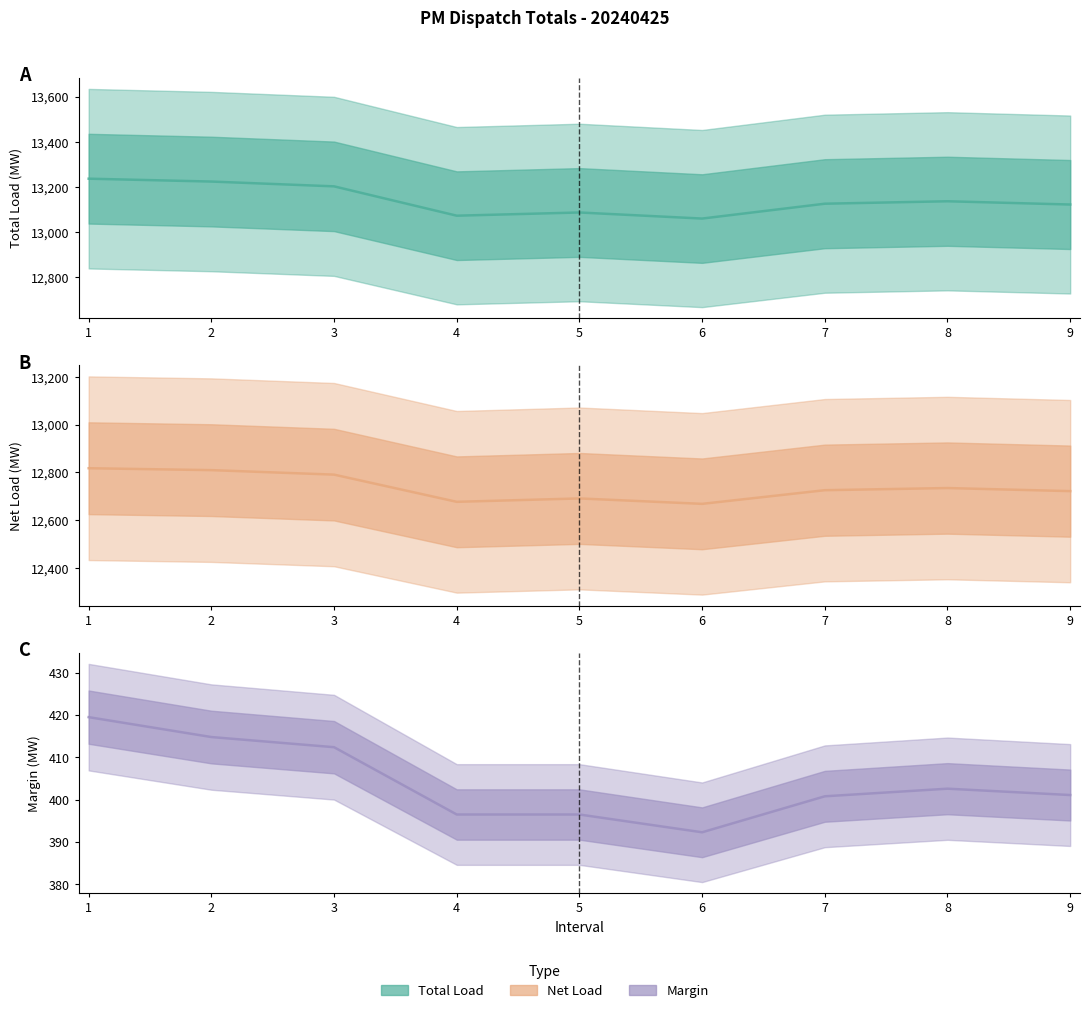

True or false: Net_Load has a value of 12817.5 at 1.

True